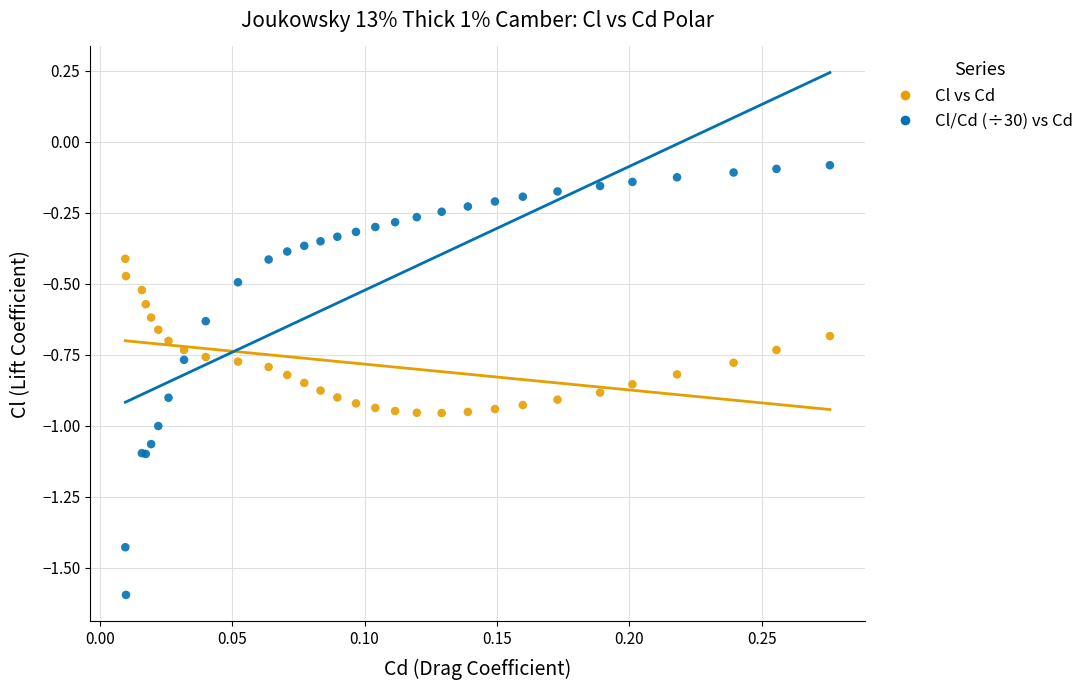

Which series reaches the minimum Y coordinate?

Cl/Cd (÷30) vs Cd